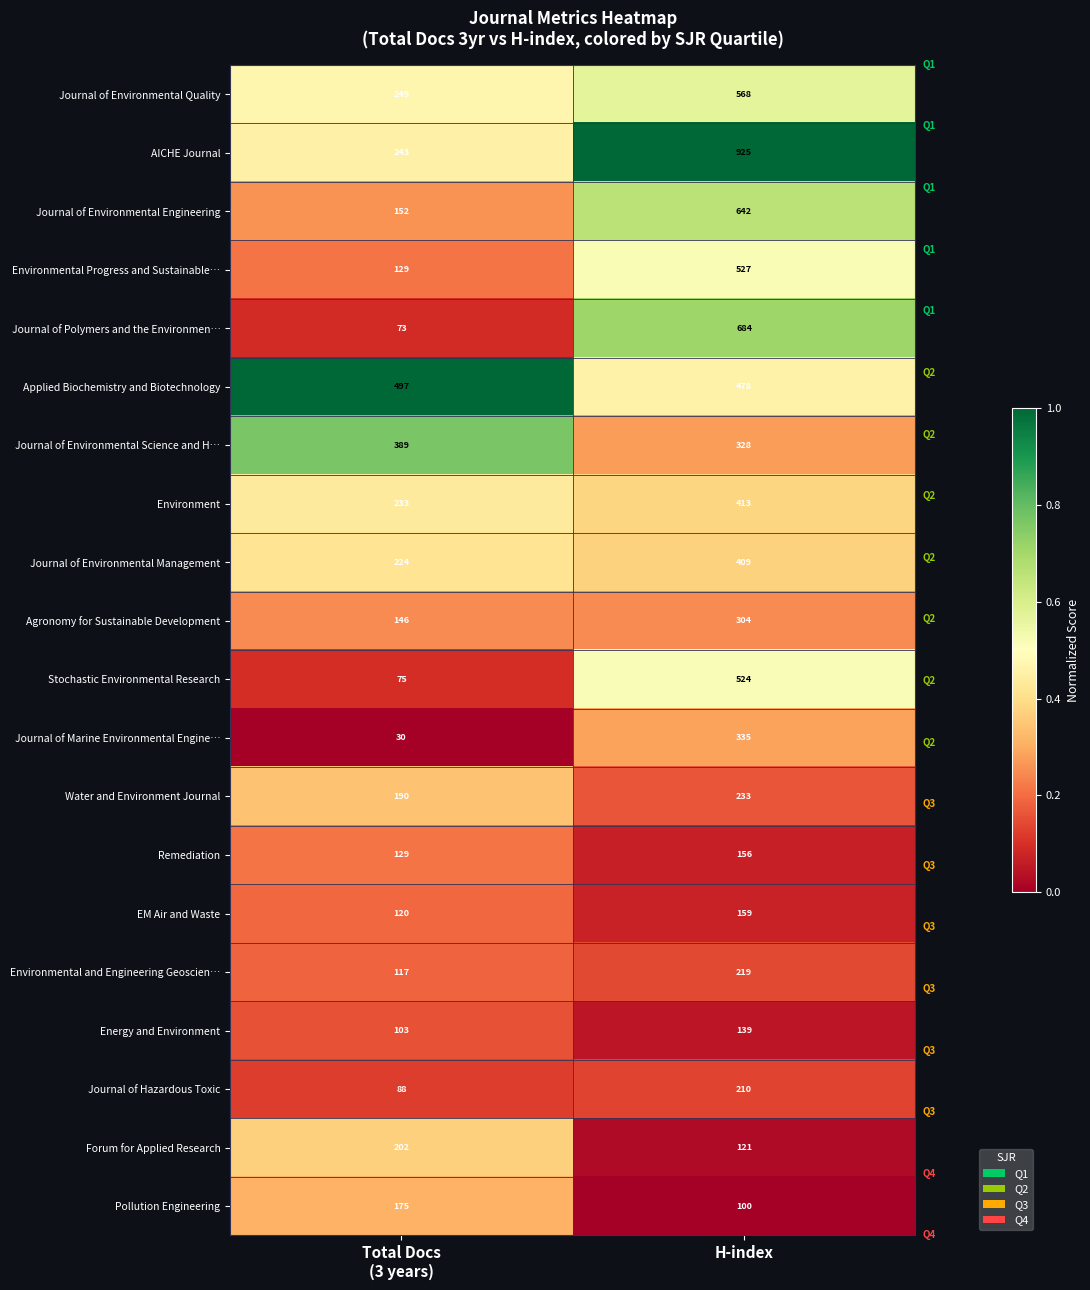

Read the Energy and Environment value at H-index.

139